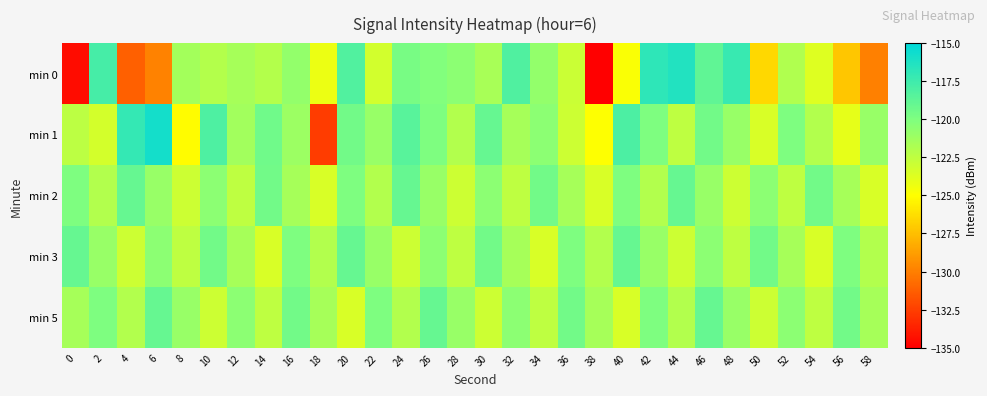

At 56, list the series in order from smallest to largest.

min 0, min 1, min 2, min 3, min 5